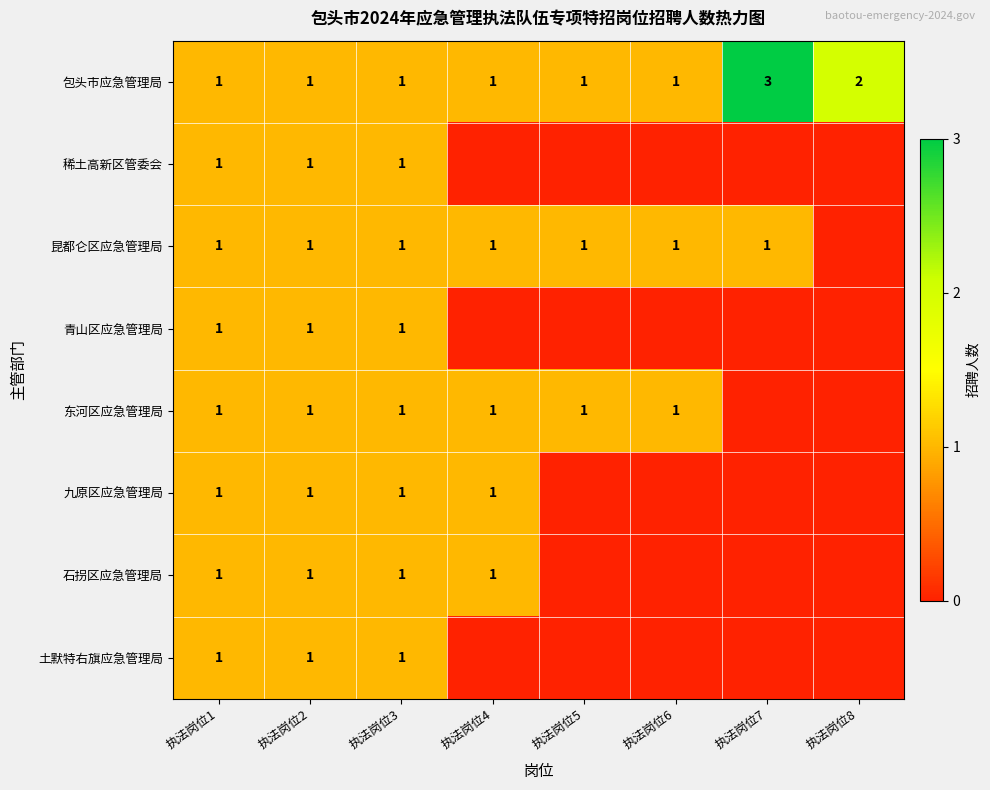

Is the value of 东河区应急管理局 at 执法岗位1 greater than the value of 包头市应急管理局 at 执法岗位8?

No